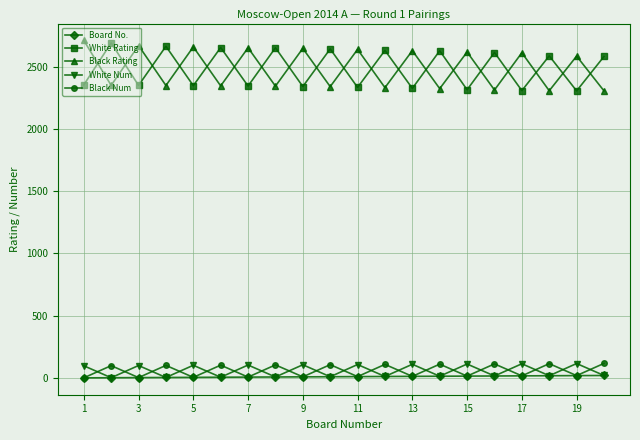

How many interior local valleys does the Black Rating series have?

9